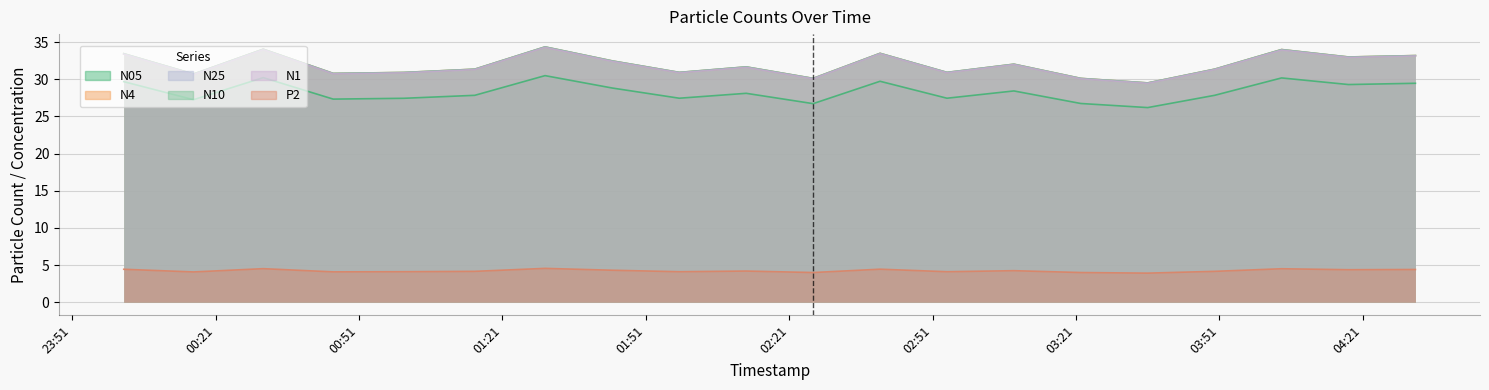

The N10 series shows 30.9 at 2022-07-19T01:58:00. True or false?

True